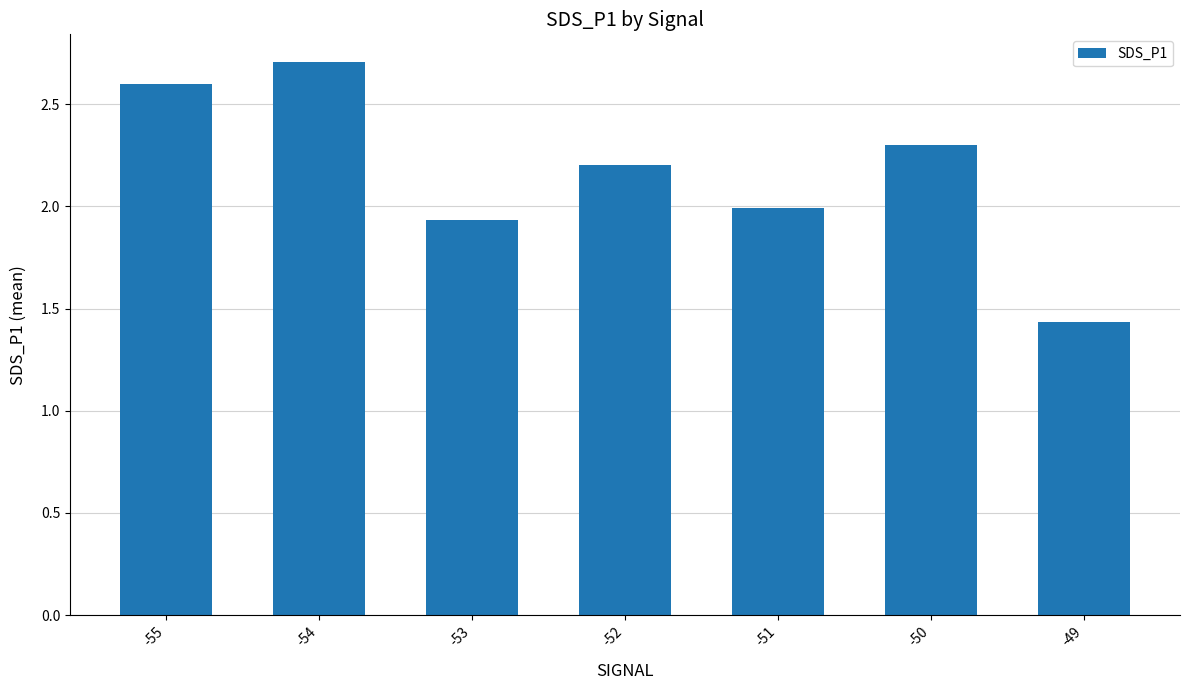

Are the bars horizontal?

No